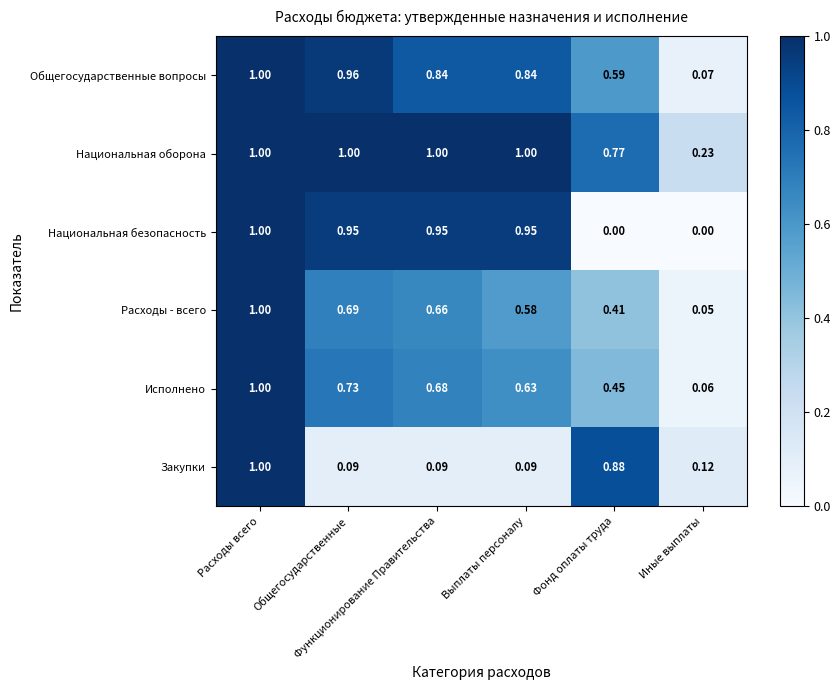

At how many categories does at least one series exceed 0?

6